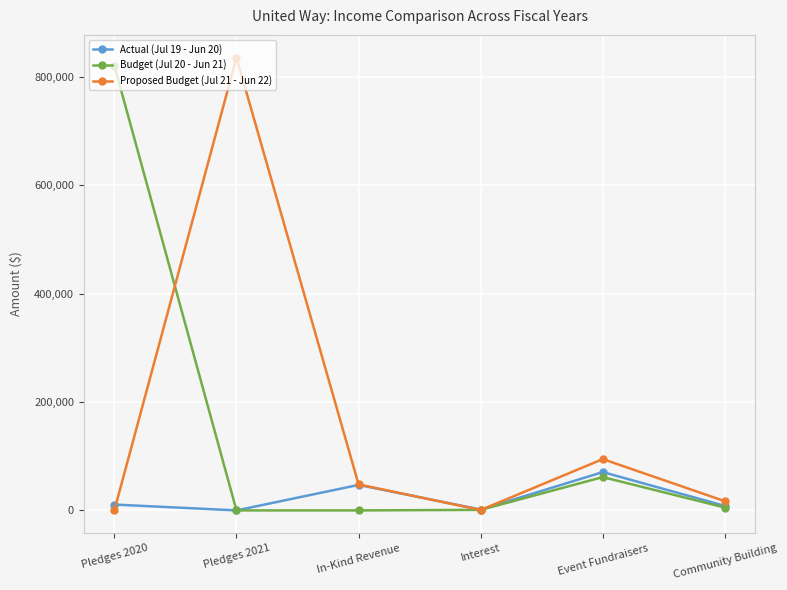

What is the maximum value shown in the chart?

836000.0